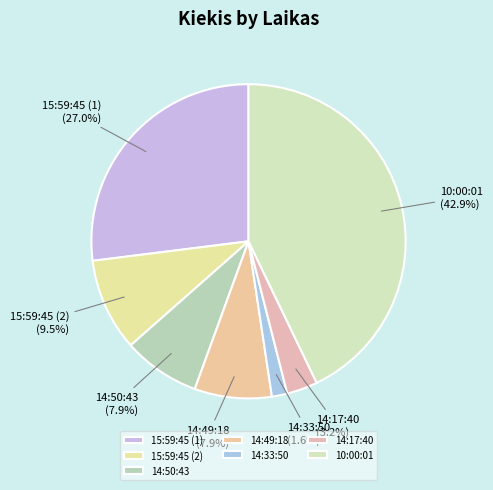

Is there any slice that represents more than half of the pie?

No